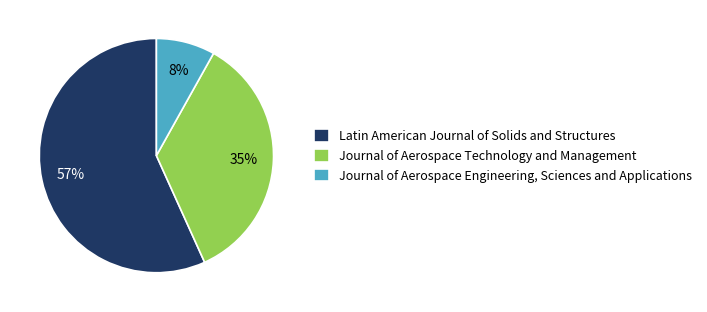

To the nearest percent, what portion does Journal of Aerospace Engineering, Sciences and Applications represent?

8%